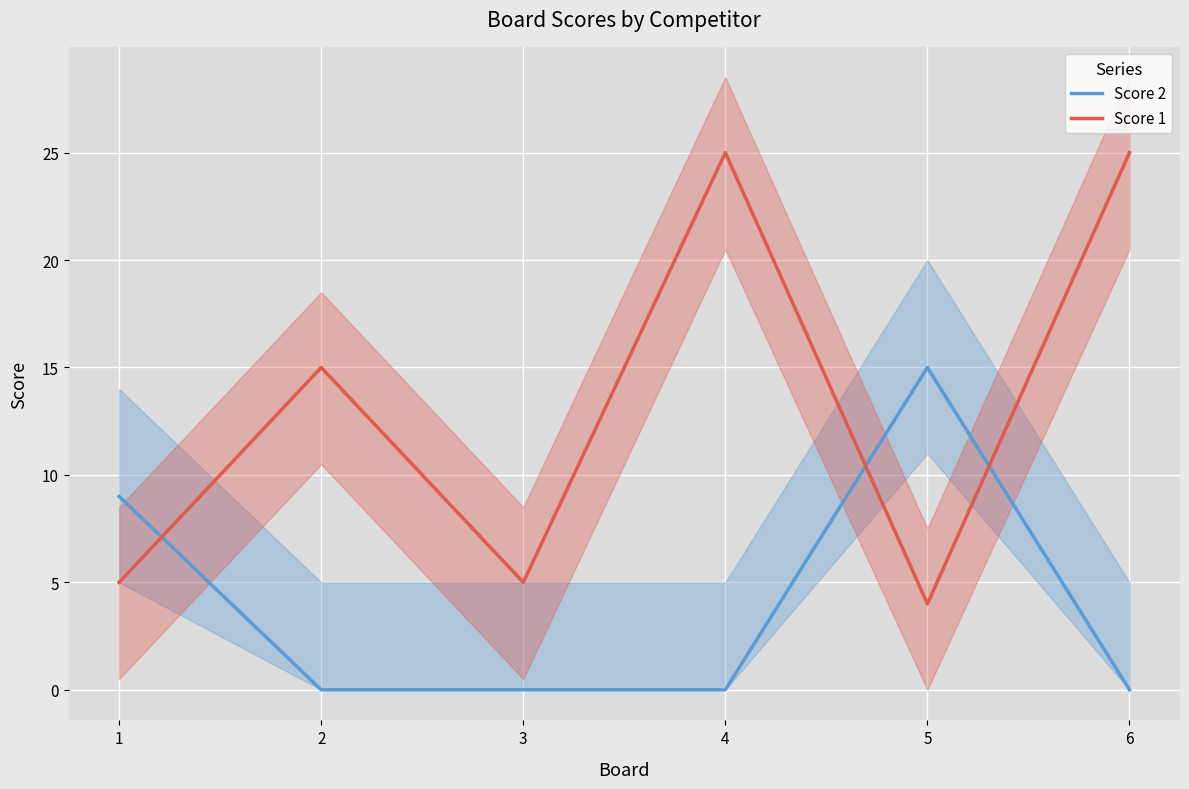

How many lines are shown in the chart?

2